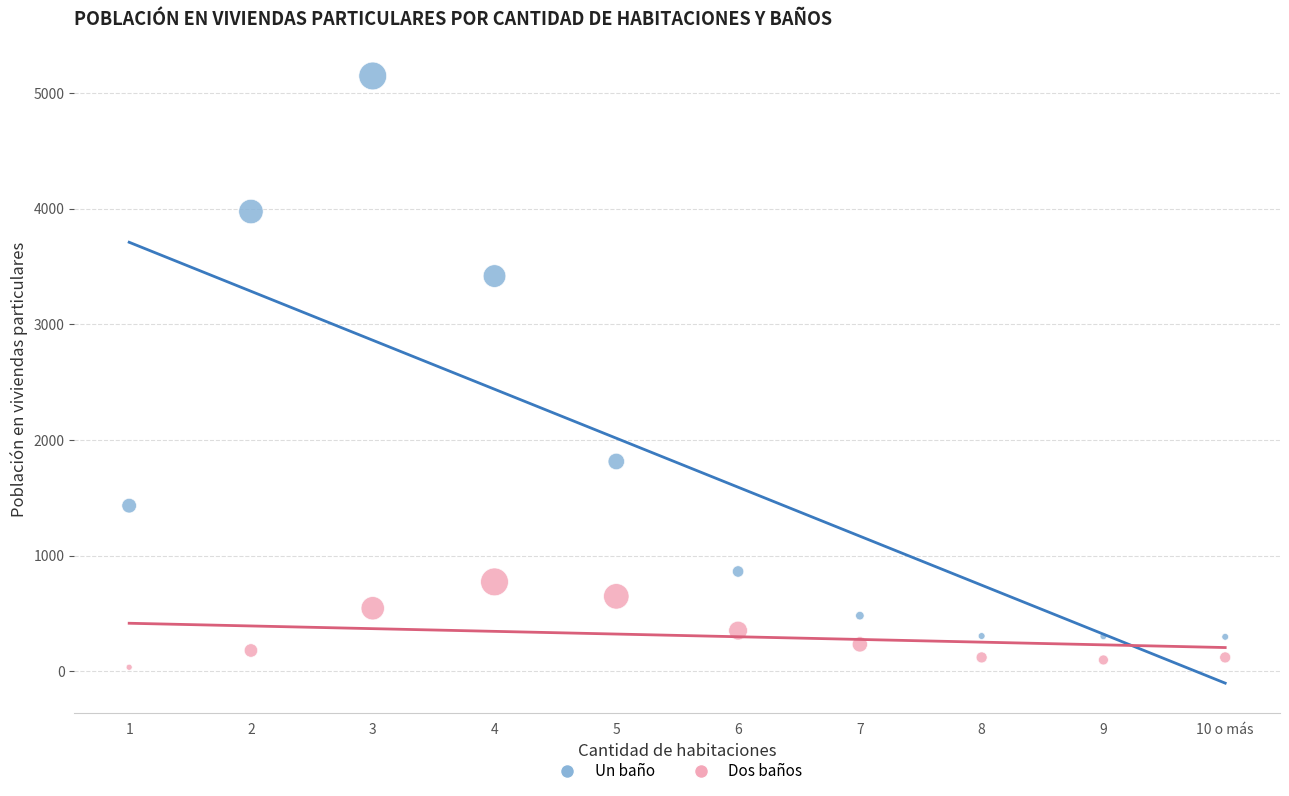

Across all data points, what is the range of X values (max minus min)?

9